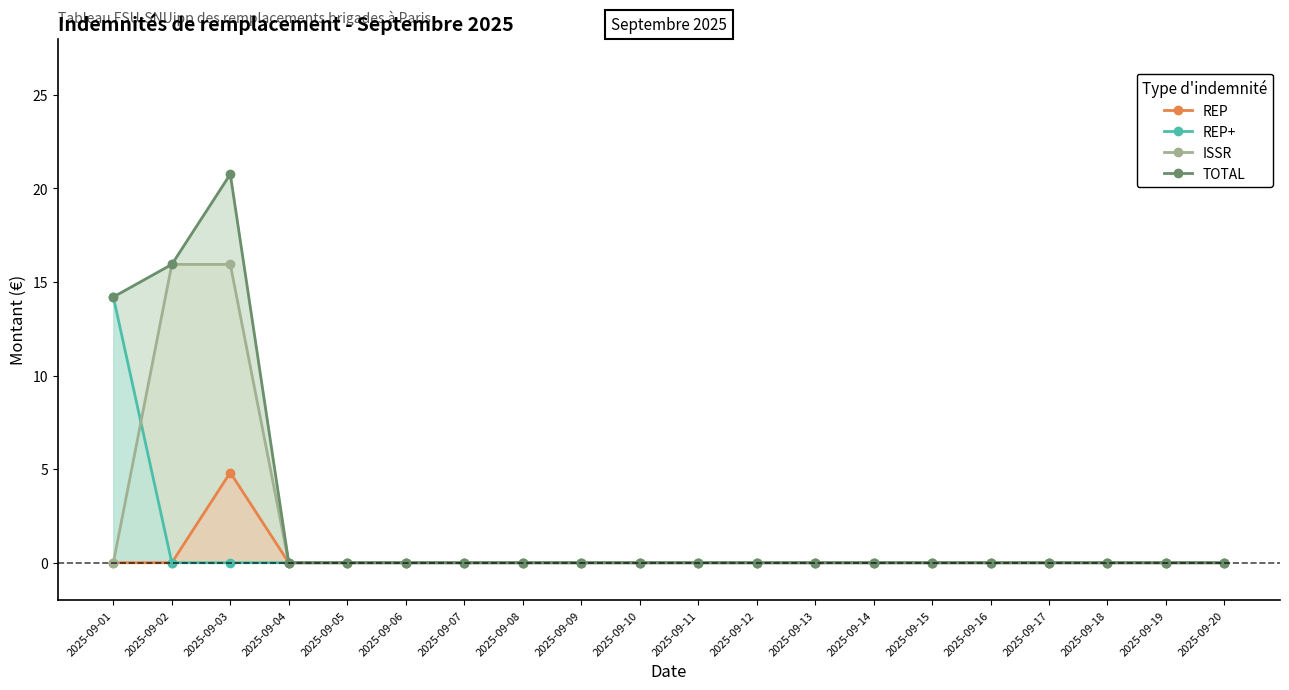

At which category does TOTAL reach its first local peak?

2025-09-03